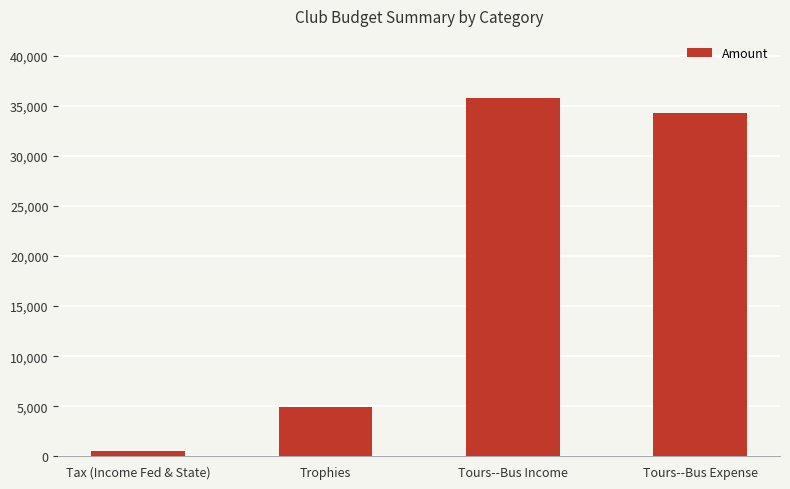

Does the chart contain stacked bars?

No